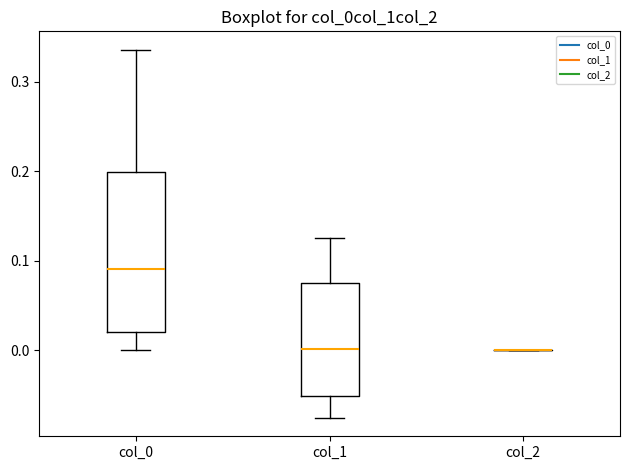

Reading left to right, transcribe this box plot: for each box, give where its median line is, the range the box spans, and where its two whiskers end, as read against the y-axis. The values are not printed on the chart, so give them approximately, as read against the axis.

col_0: median 0.09, box 0.02 to 0.20, whiskers 0.00 to 0.34
col_1: median 0.00, box -0.05 to 0.08, whiskers -0.08 to 0.13
col_2: box collapsed to a line at 0.00, whiskers 0.00 to 0.00